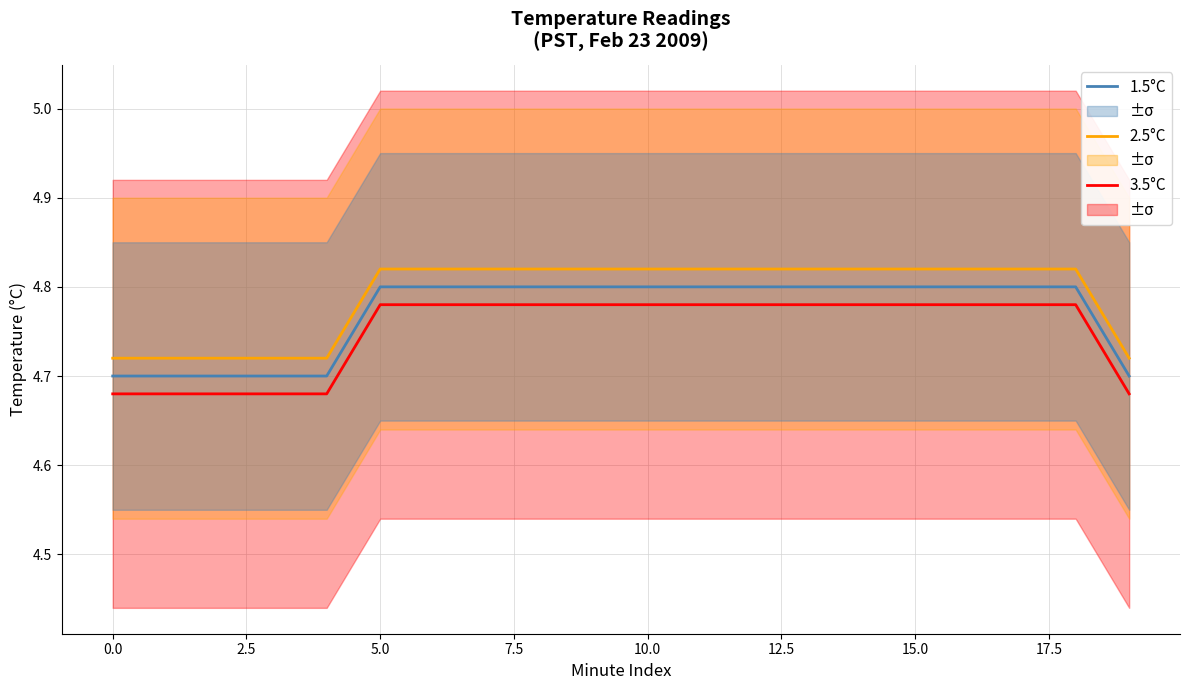

Is it true that 1.5°C equals 4.7 at 0.0?

True